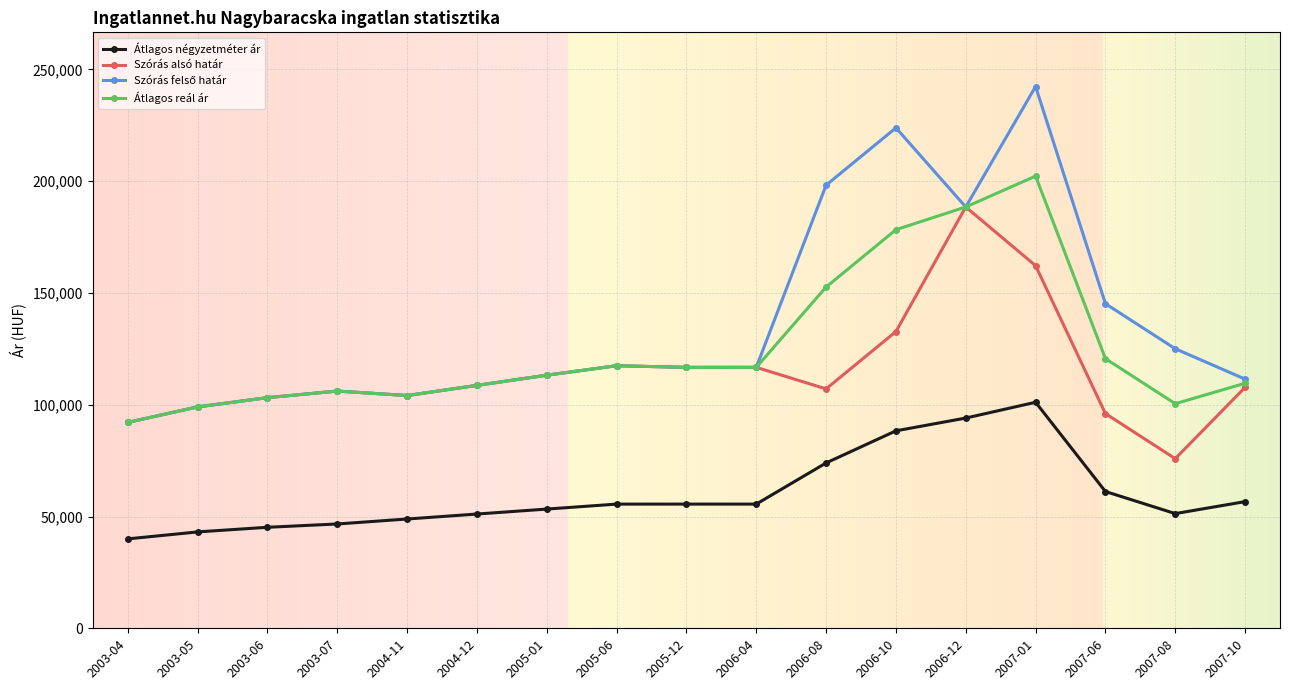

True or false: Átlagos négyzetméter ár has more than 0 interior local peaks.

True